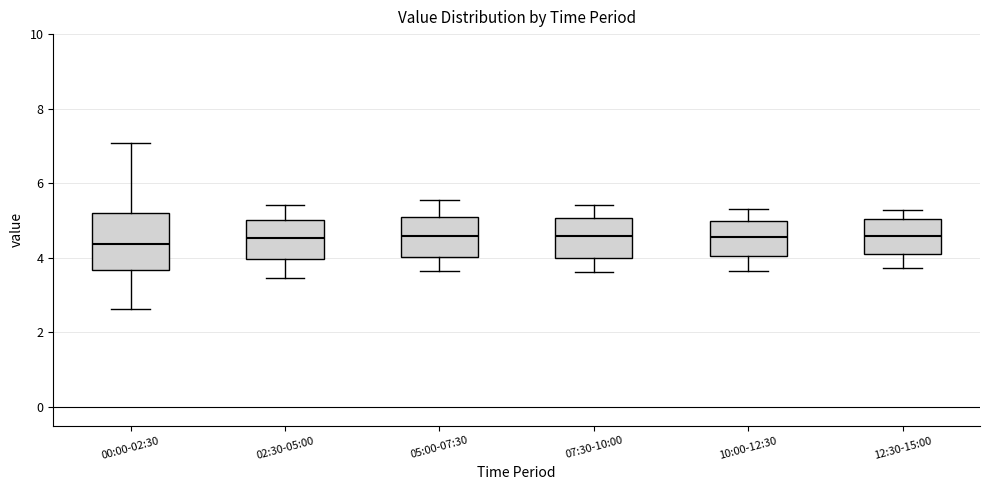

Where does the median line of the box for 00:00-02:30 sit on the y-axis? The values are not printed on the chart, so give them approximately, as read against the axis.

4.4